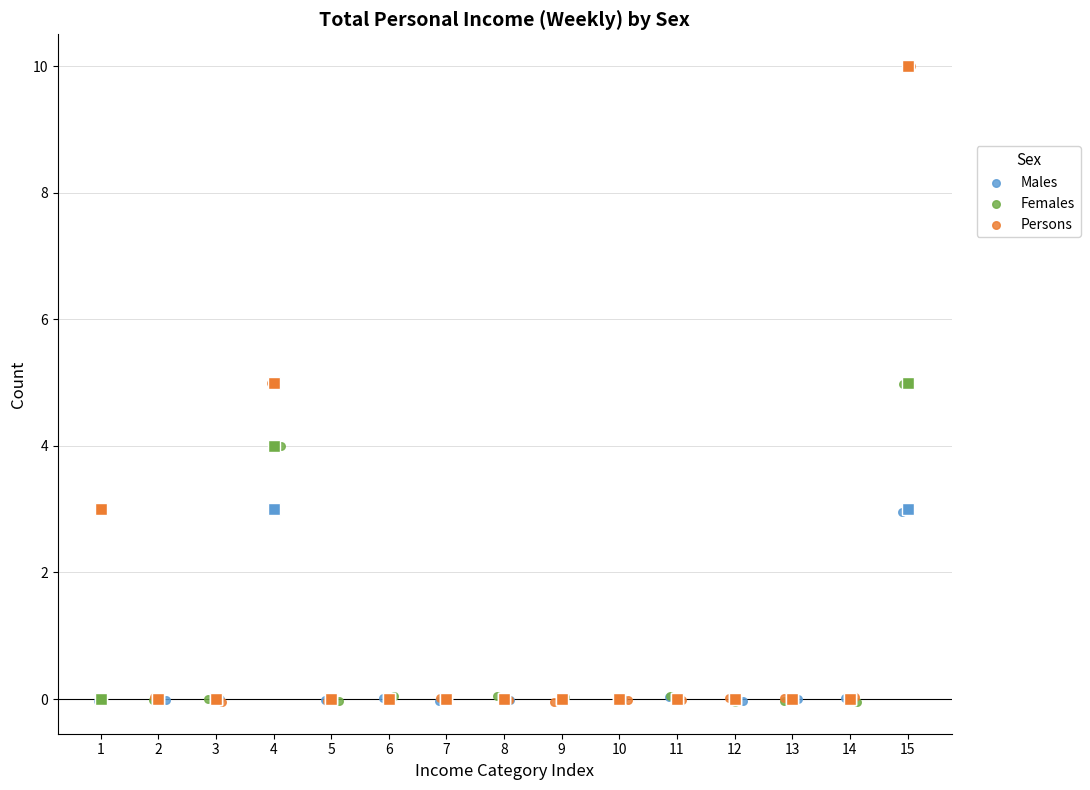

Which series has the widest spread of Y values?

Persons